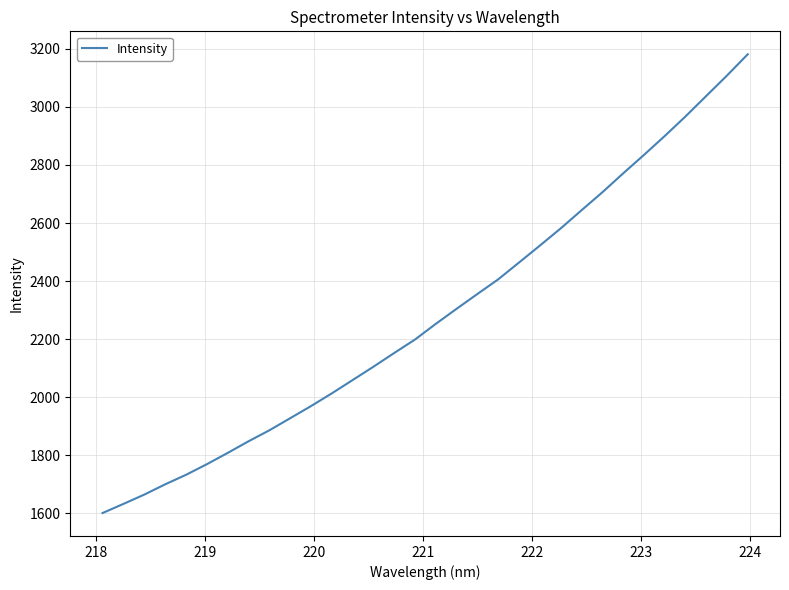

What is the difference between the maximum and minimum values?

1580.5